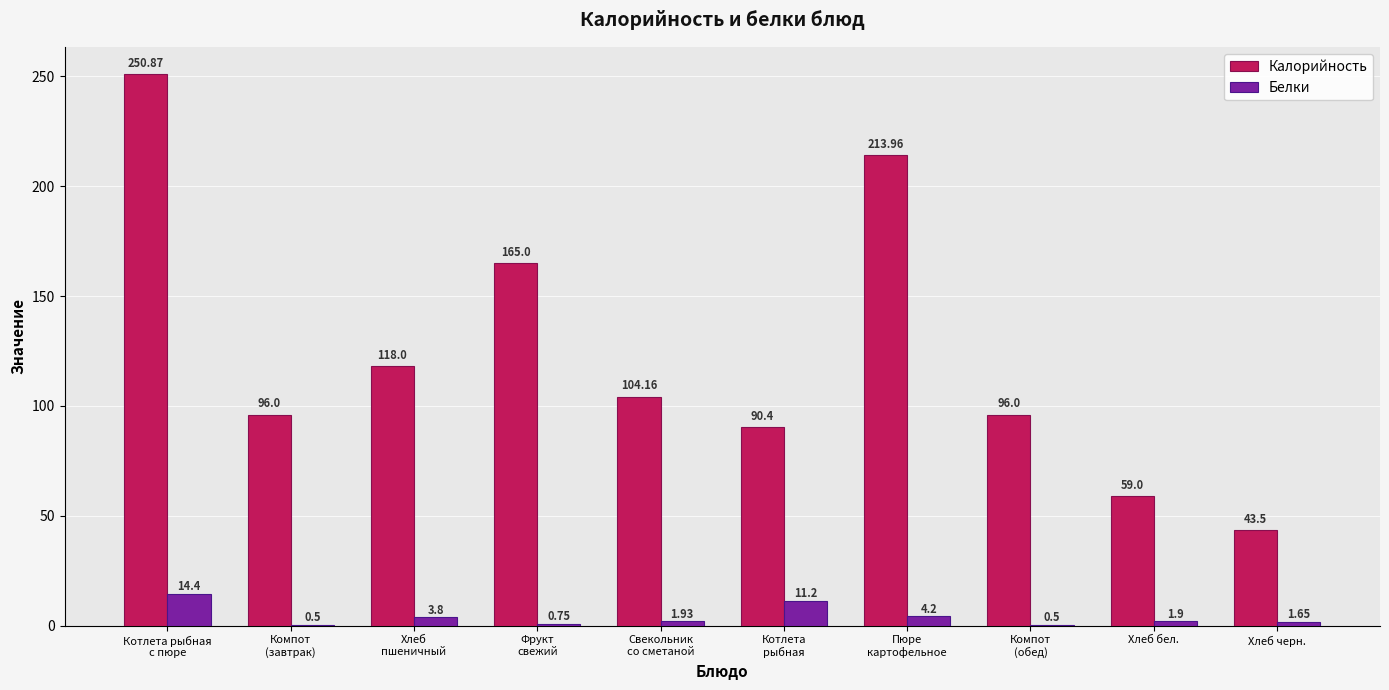

At which label does Белки reach its peak?

Котлета рыбная
с пюре